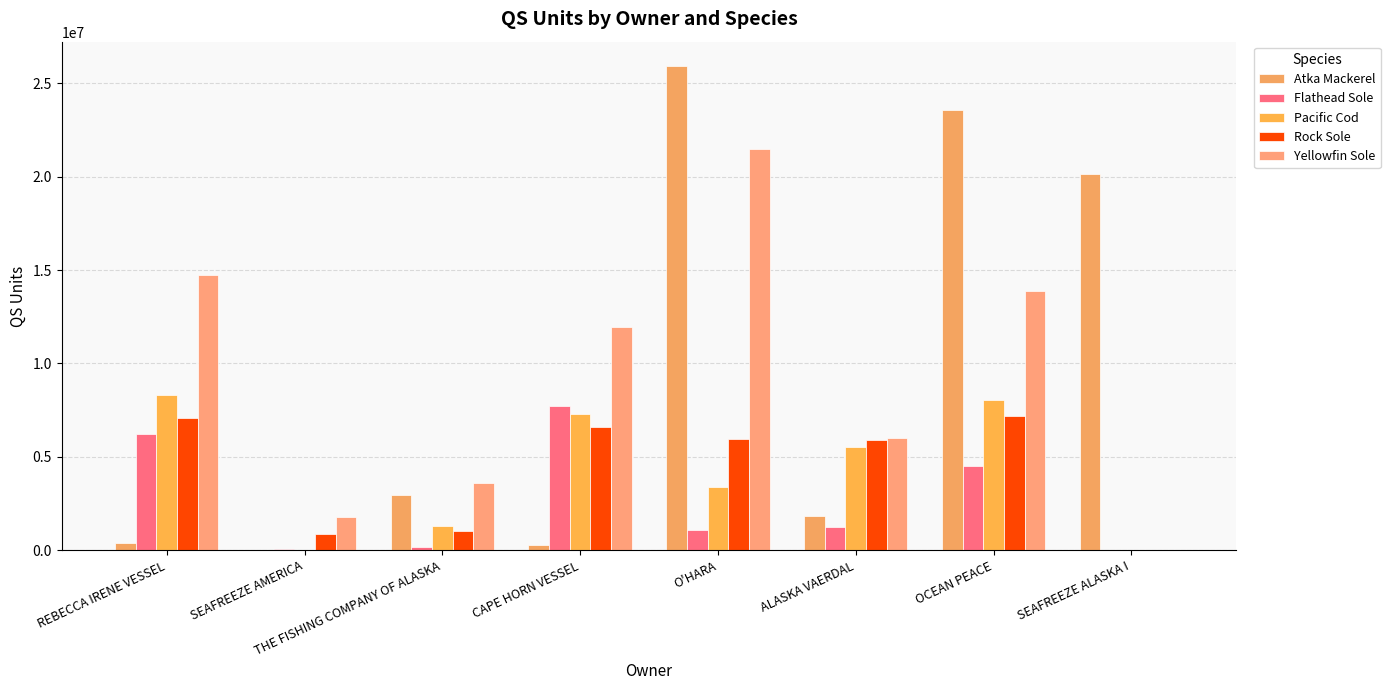

Between REBECCA IRENE VESSEL and OCEAN PEACE, which series saw the biggest shift?

Atka Mackerel